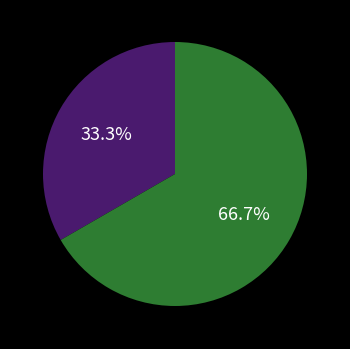

Is there a majority slice in this chart?

Yes